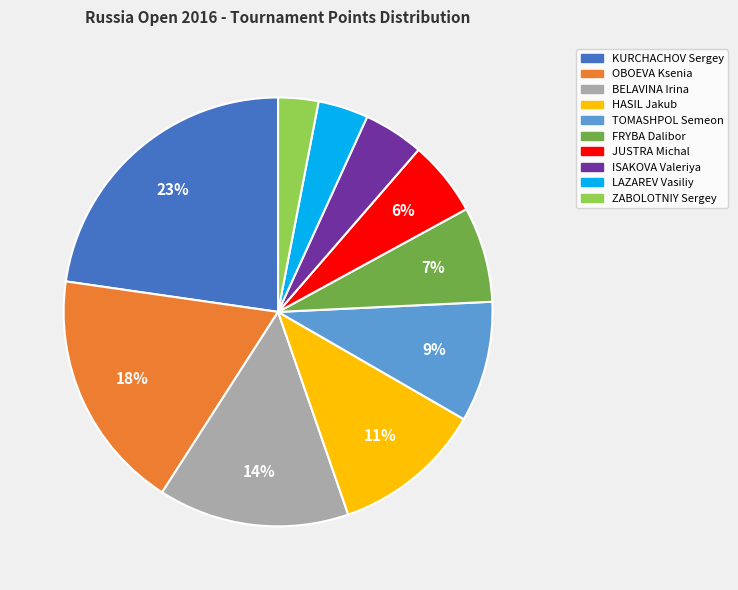

The BELAVINA Irina slice represents 9% of the pie. True or false?

False